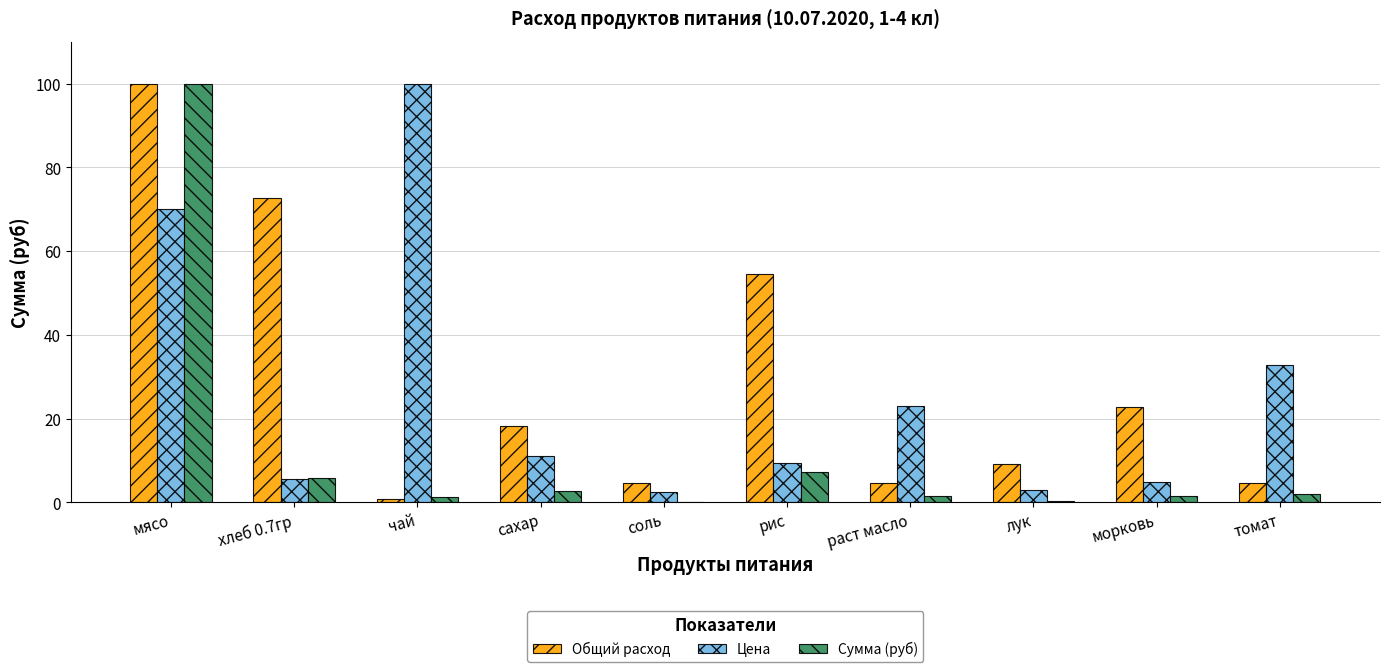

At which category is the sum across all series the highest?

мясо